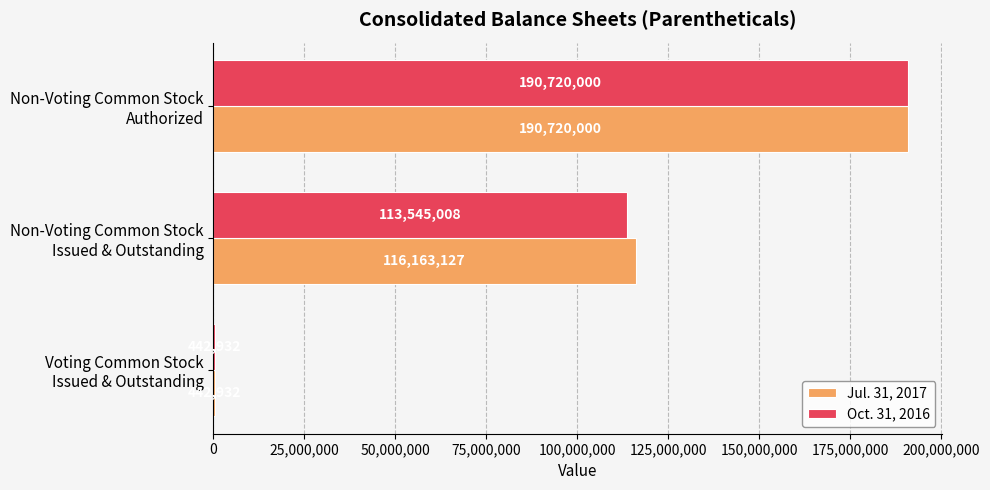

What is the sum of all Jul. 31, 2017 values?

307326059